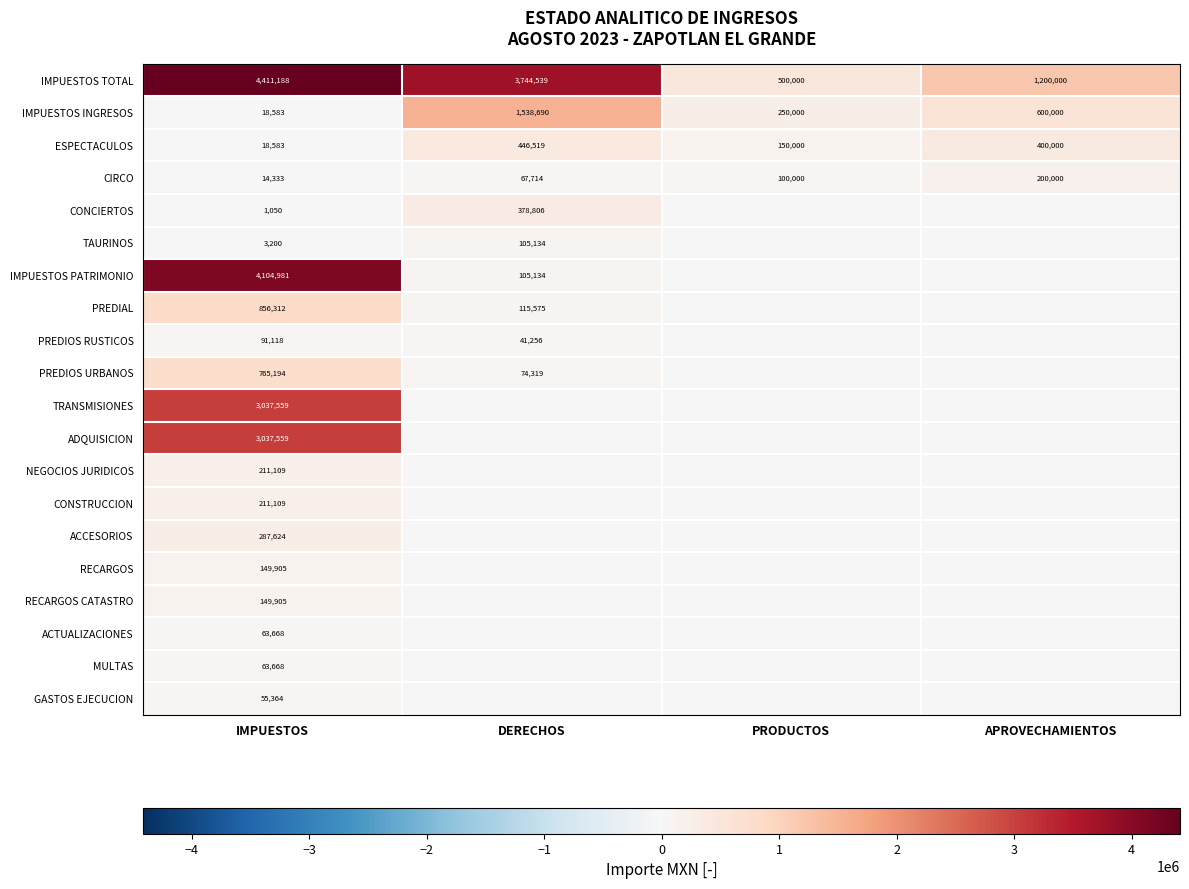

What is the maximum value shown in the chart?

4411187.8